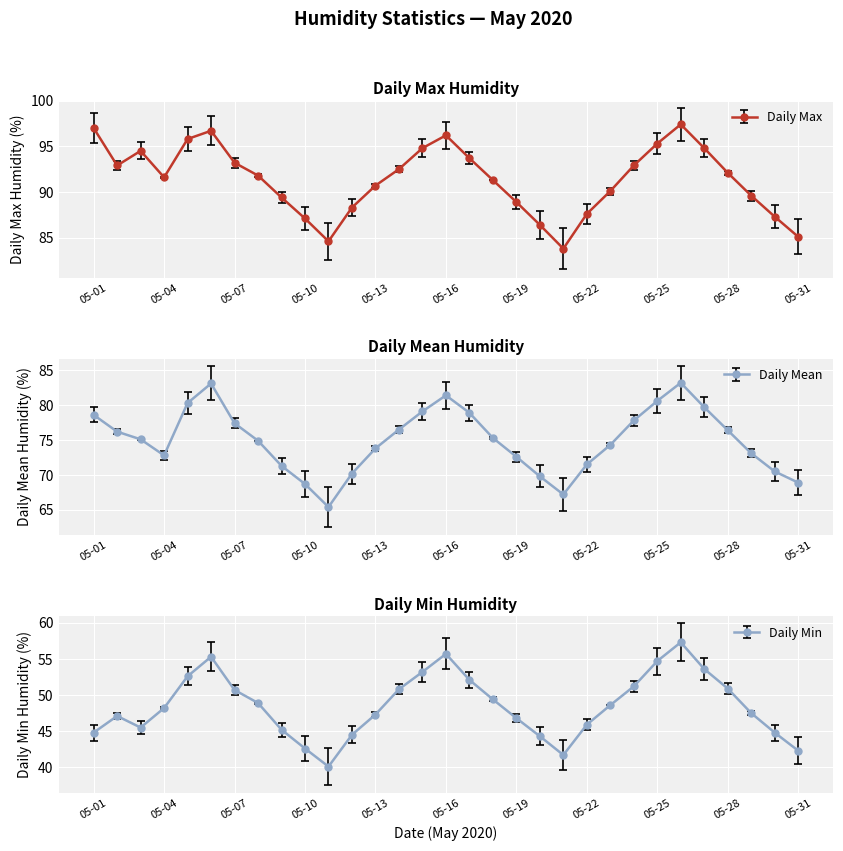

What is the maximum value for Daily Max?

97.4